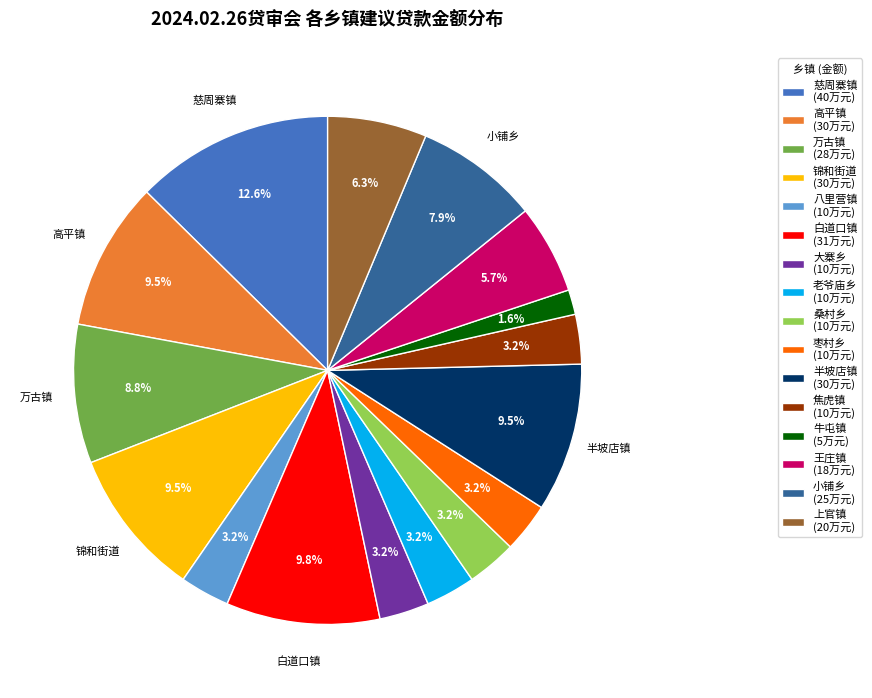

What is the largest slice in the pie chart?

慈周寨镇